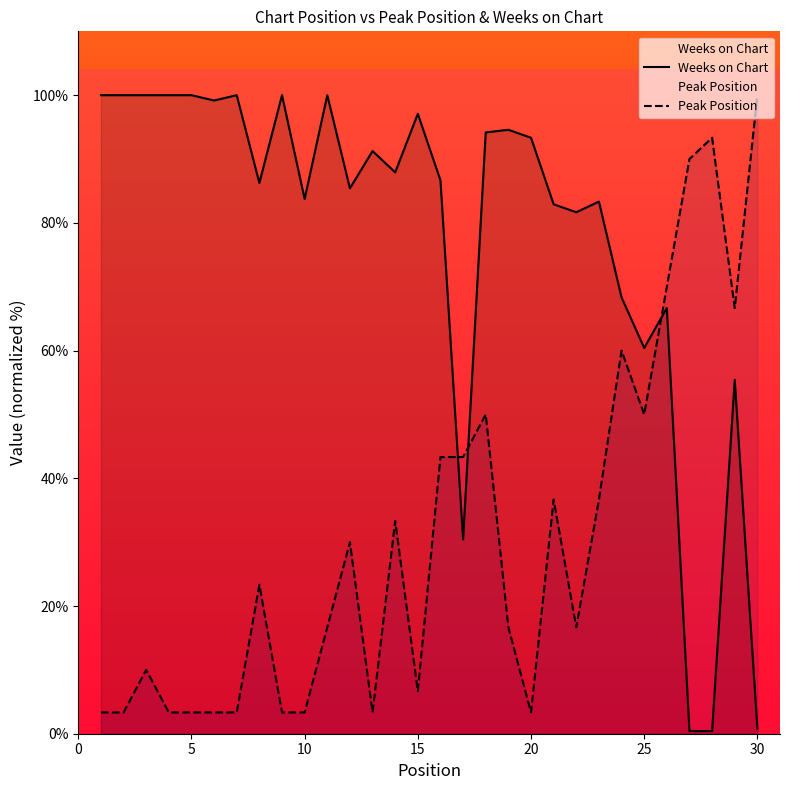

True or false: Peak Position and Weeks on Chart intersect in this chart.

True